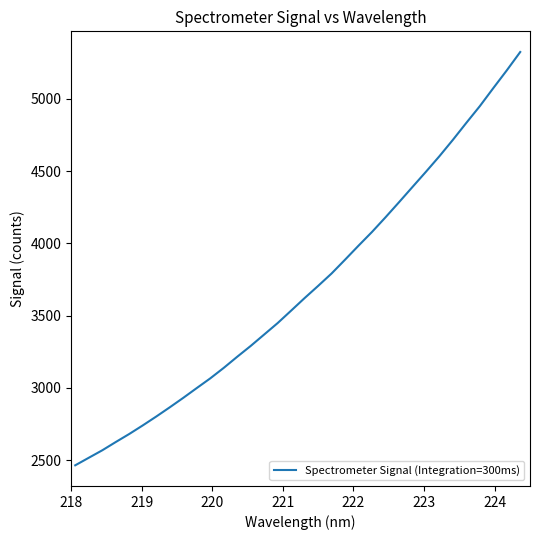

What is the difference between the maximum and minimum values?

2861.5